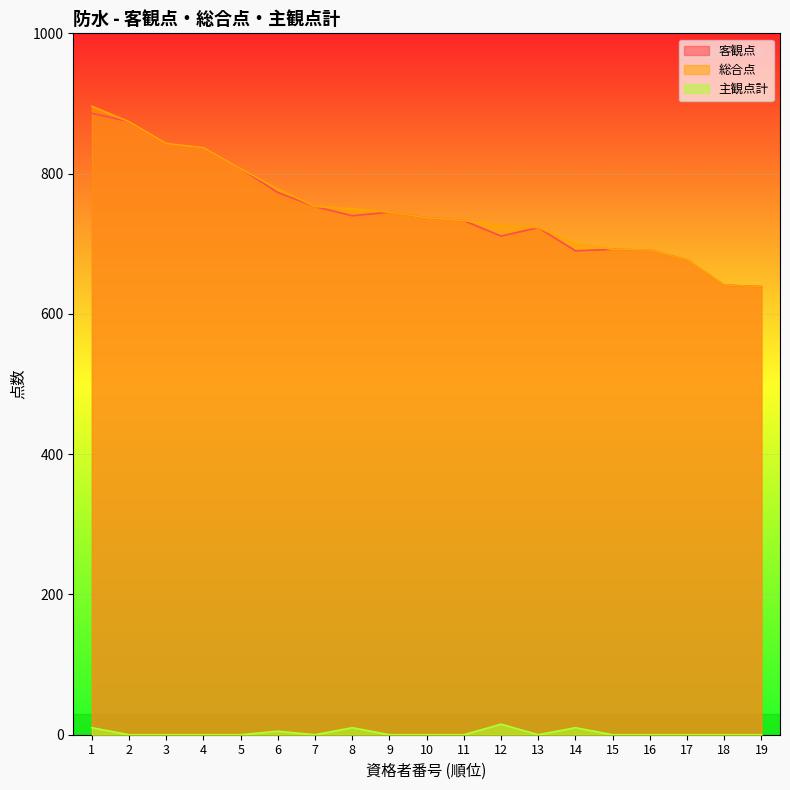

What is the value of the 主観点計 point at the 1st from the left?

10